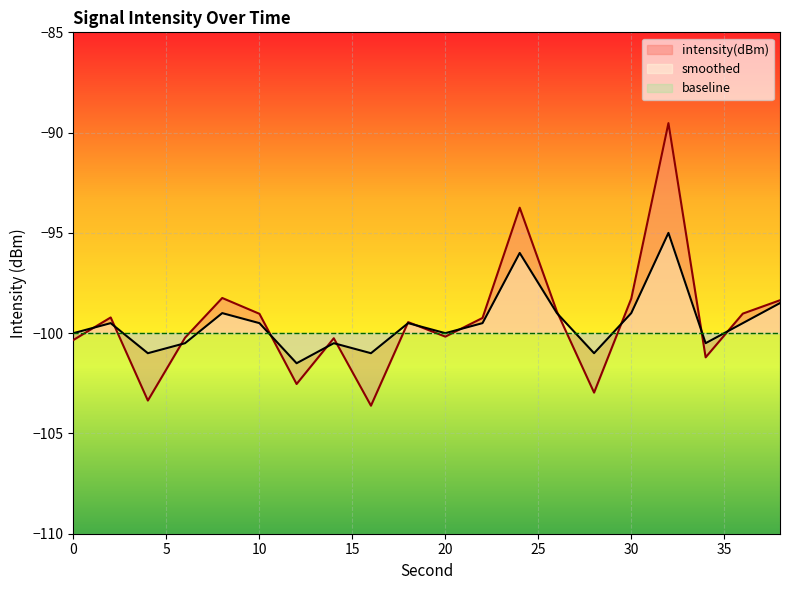

Which series changed the most between 6 and 20?

smoothed